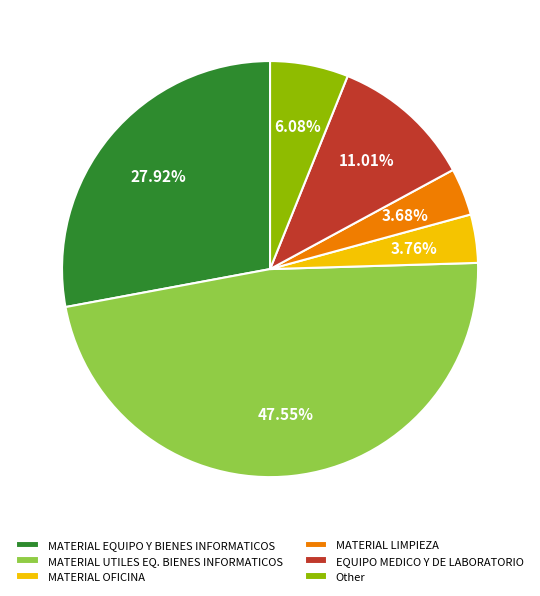

Combined, do Other and MATERIAL EQUIPO Y BIENES INFORMATICOS account for over 50%?

No